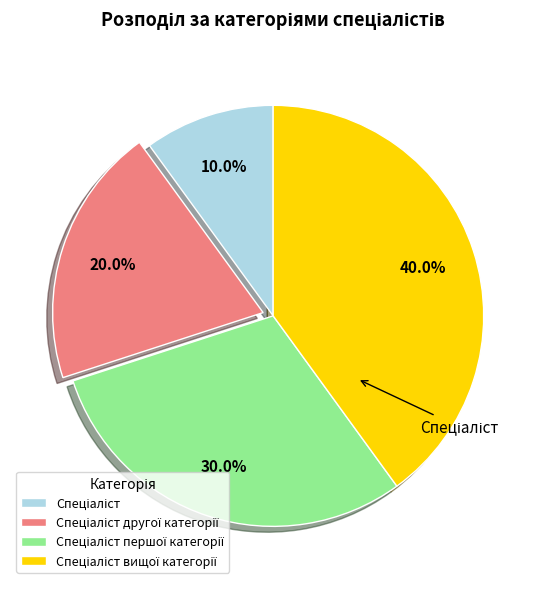

Does any single category account for the majority?

No